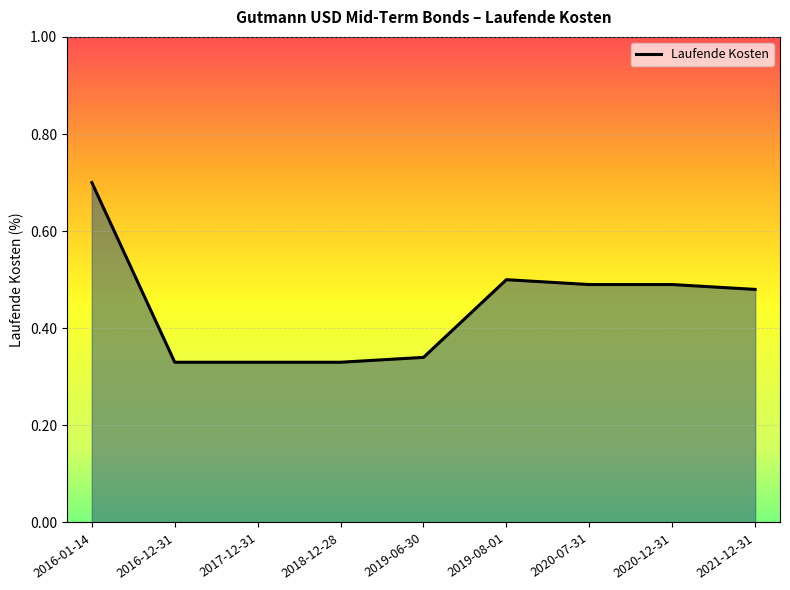

What is the maximum value shown in the chart?

0.7